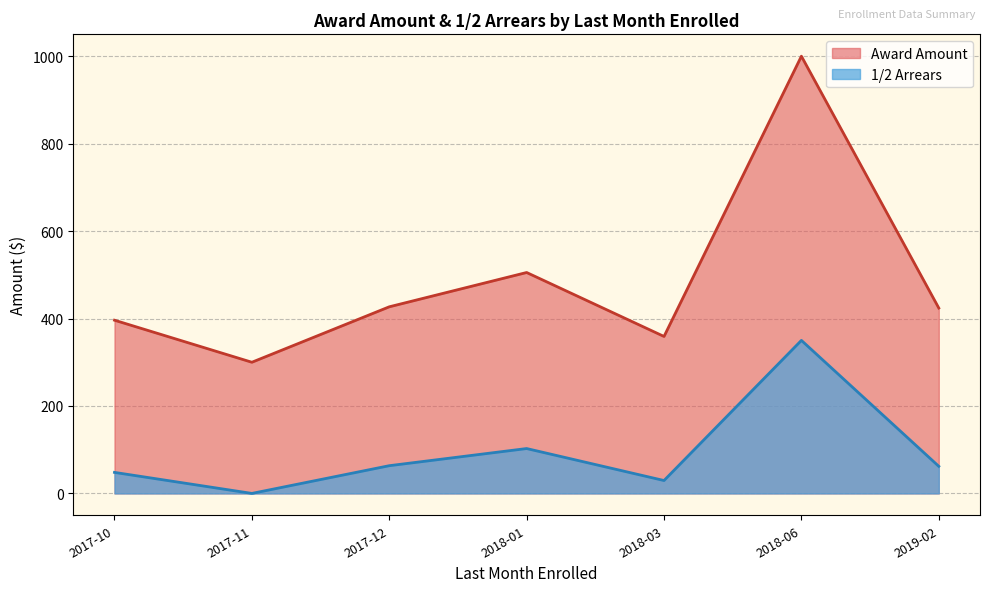

What is the approximate value of Award Amount at 2017-11?

300.0